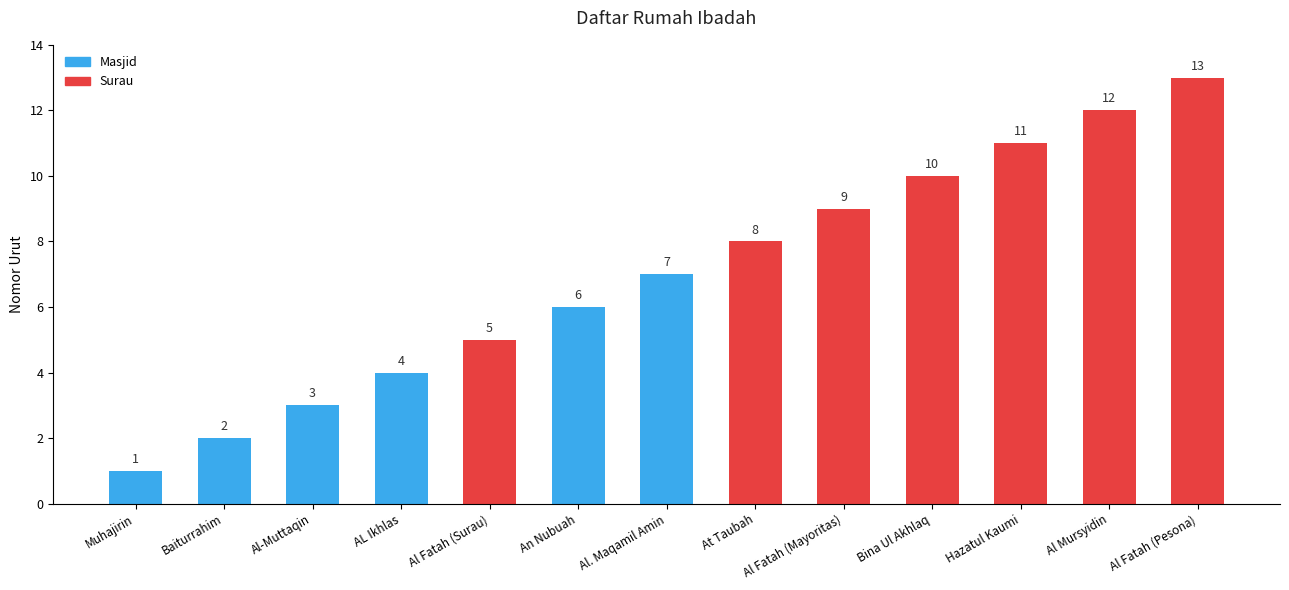

What is the label of the 13th bar from the left?

Al Fatah (Pesona)